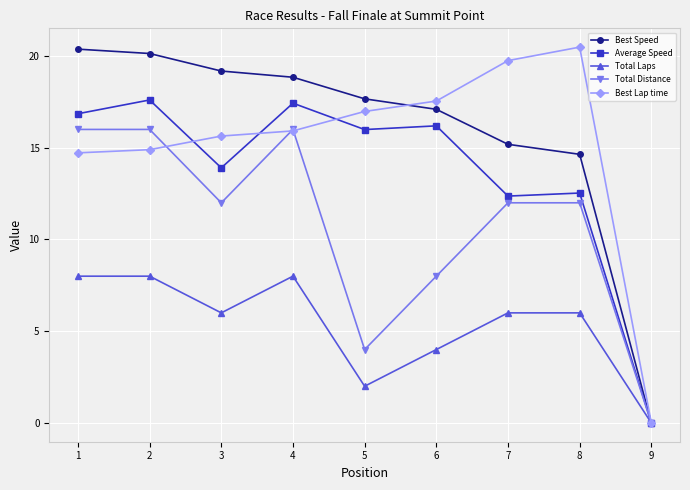

At which label does Average Speed reach its minimum?

9